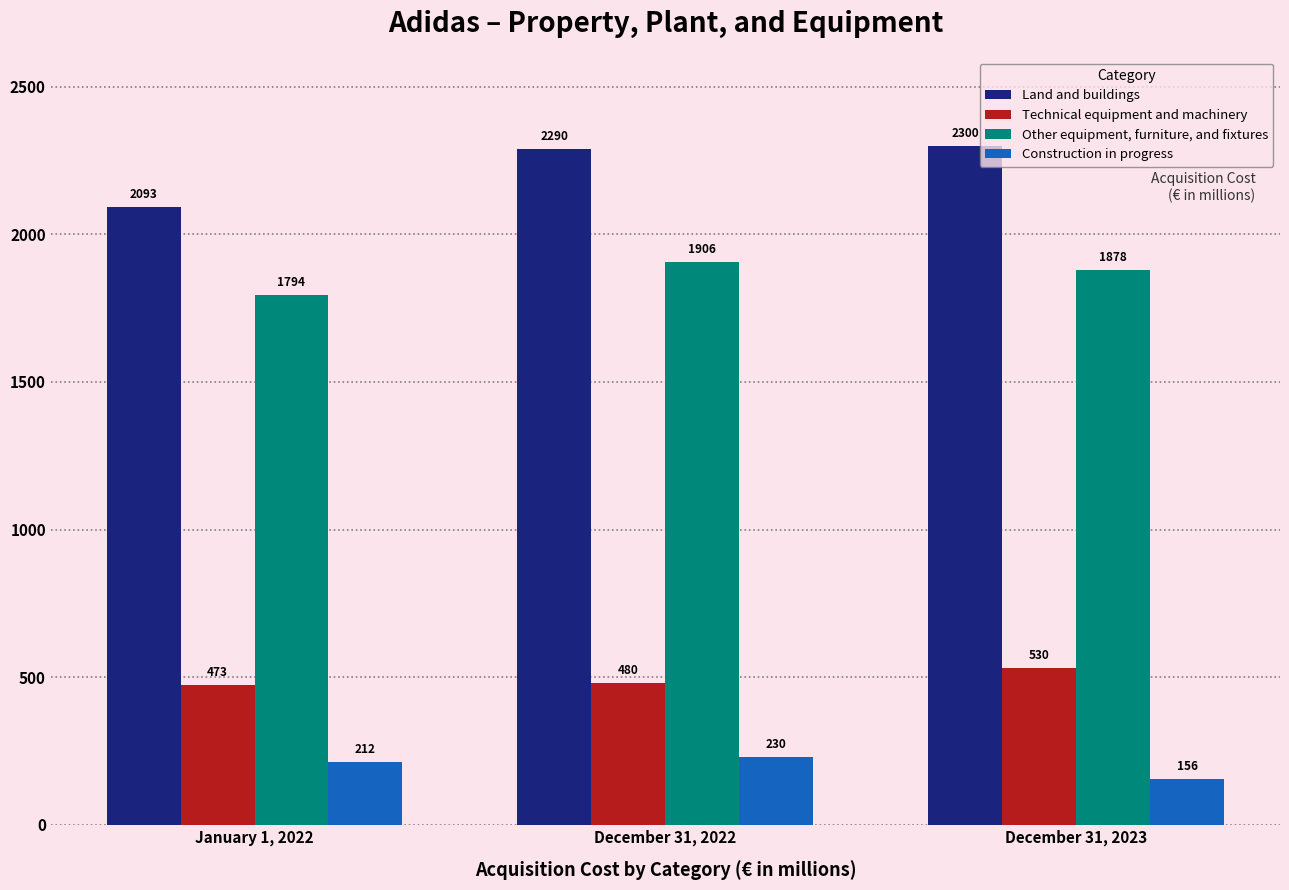

What position from the right is December 31, 2023?

1